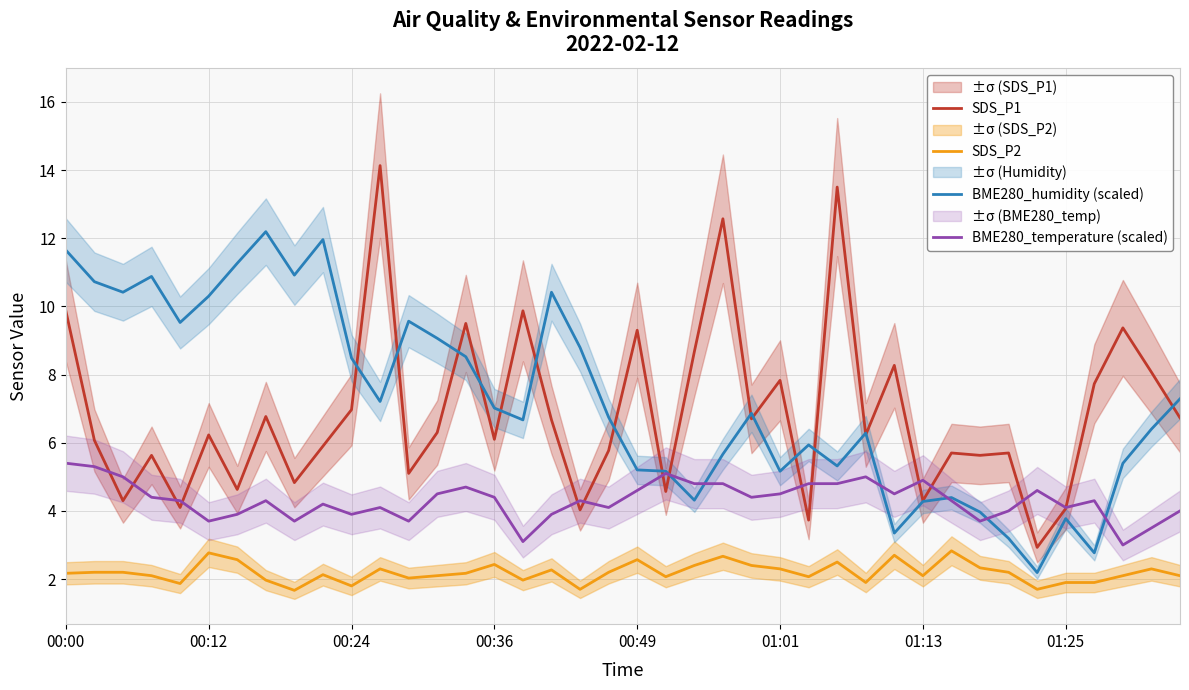

What is the total value across all series at 17?

23.3